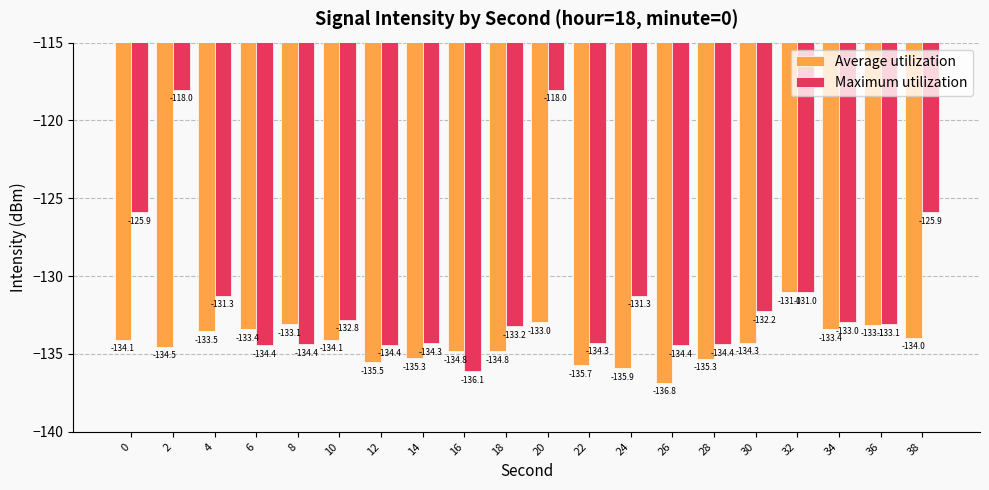

At which category is the sum across all series the highest?

20